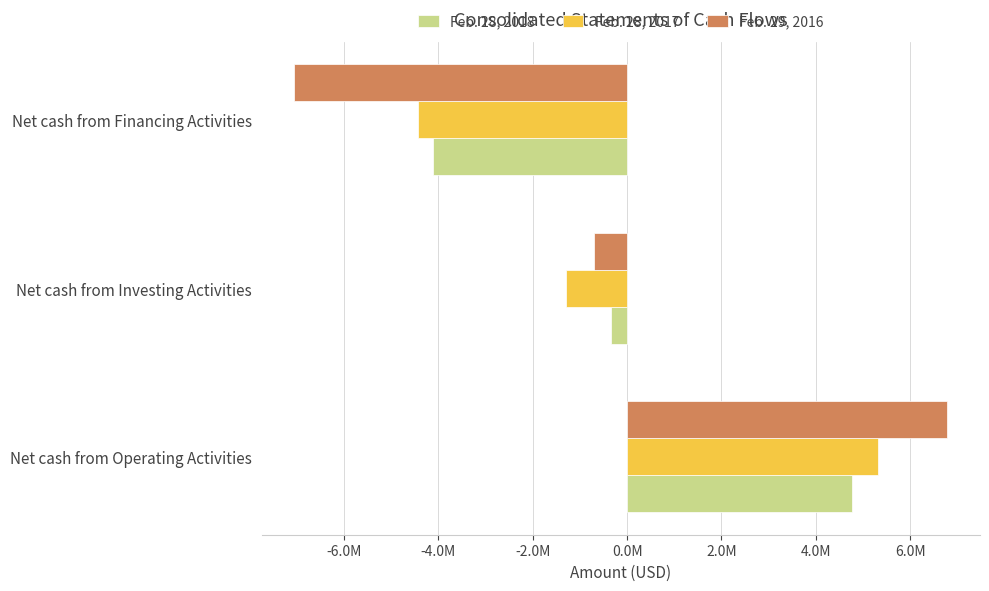

At which label does Feb. 28, 2018 reach its minimum?

Net cash from Financing Activities